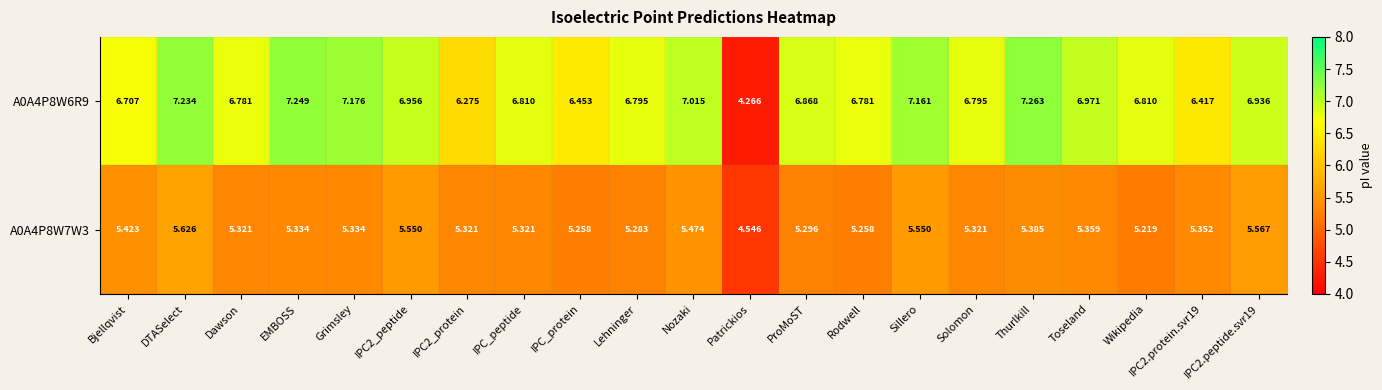

How many data points does each series have?

21